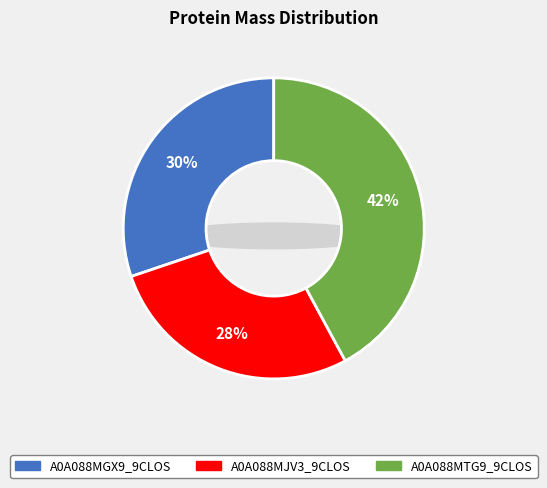

How many slices are in this pie chart?

3